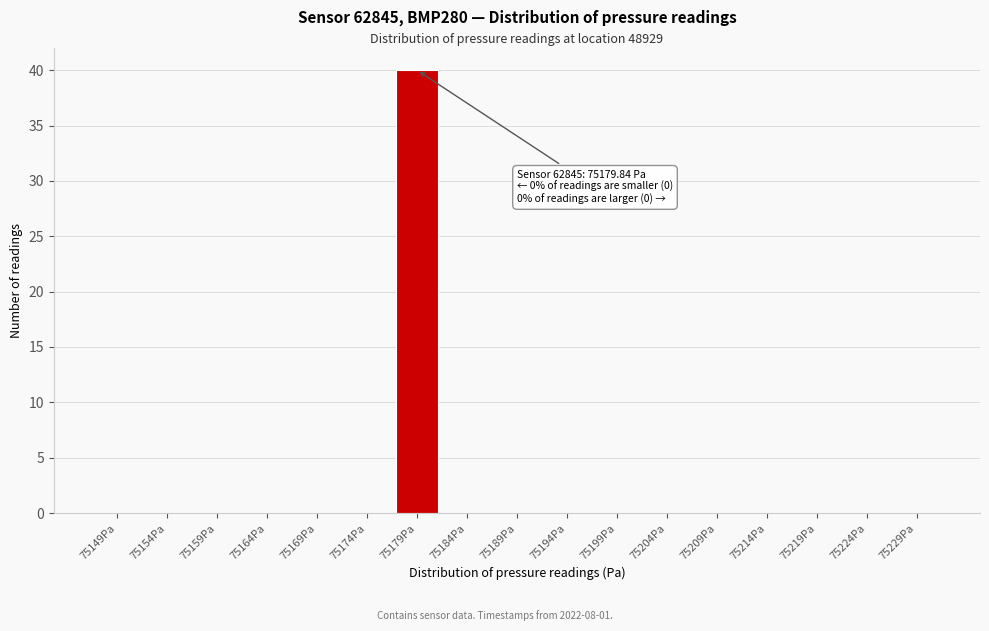

Reading left to right, transcribe all the data shown in this chart.

75149Pa=0	75154Pa=0	75159Pa=0	75164Pa=0	75169Pa=0	75174Pa=0	75179Pa=40	75184Pa=0	75189Pa=0	75194Pa=0	75199Pa=0	75204Pa=0	75209Pa=0	75214Pa=0	75219Pa=0	75224Pa=0	75229Pa=0